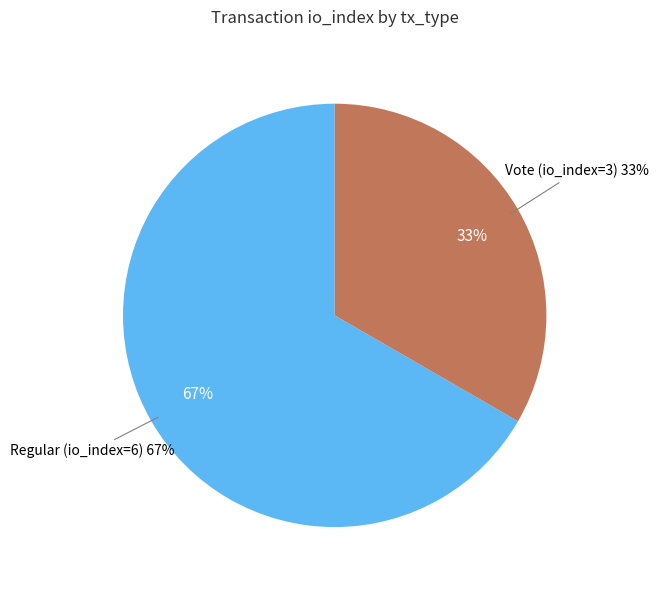

How many slices are in this pie chart?

2